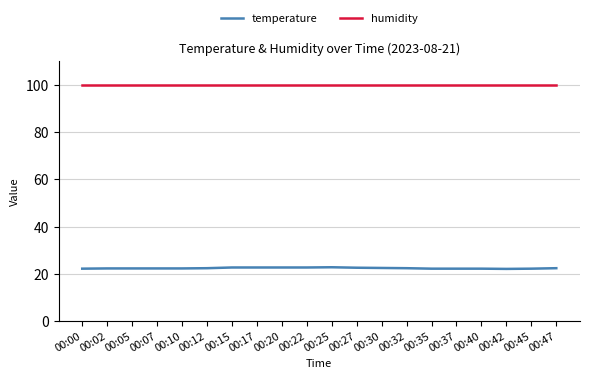

What is the lowest value of the temperature series?

22.1